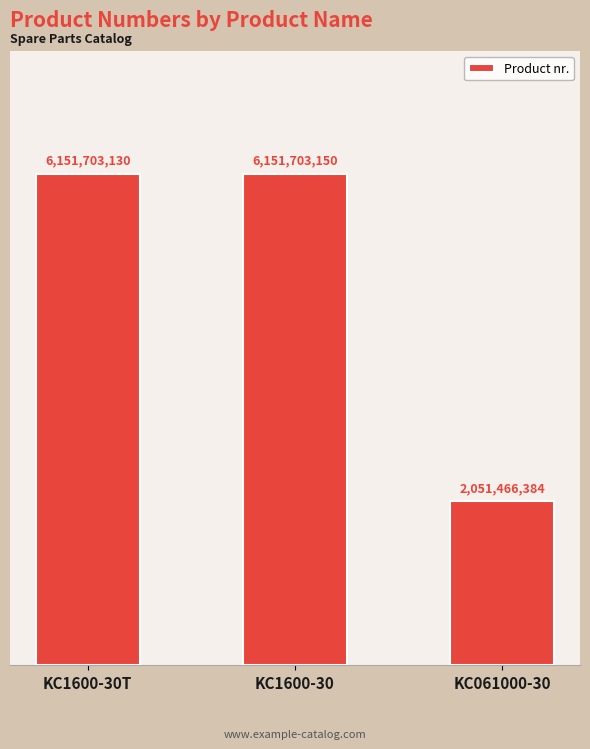

Reading left to right, what are all the values shown in this chart?

6151703130	6151703150	2051466384